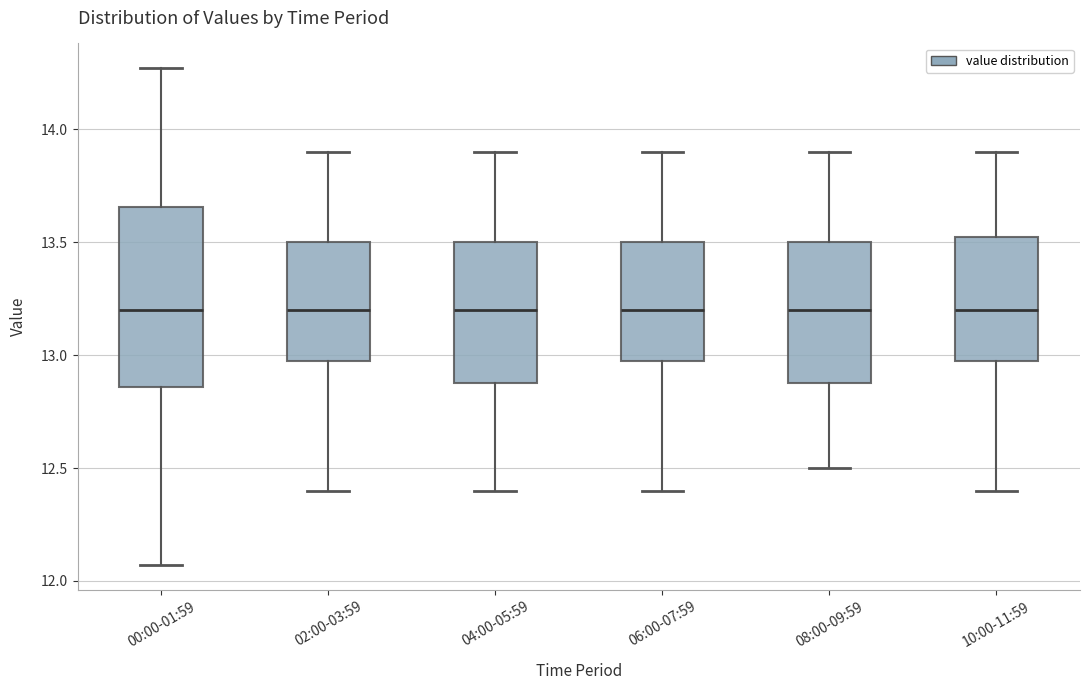

Where does the median line of the box for 06:00-07:59 sit on the y-axis? The values are not printed on the chart, so give them approximately, as read against the axis.

13.20